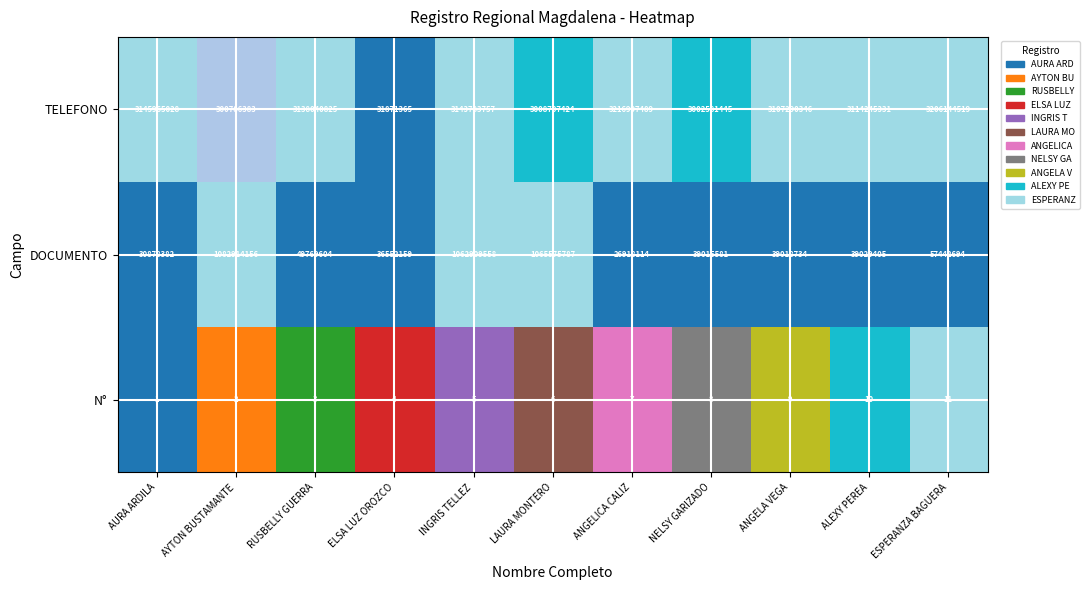

Rank the categories by N° value from lowest to highest.

AURA ARDILA, AYTON BUSTAMANTE, RUSBELLY GUERRA, ELSA LUZ OROZCO, INGRIS TELLEZ, LAURA MONTERO, ANGELICA CALIZ, NELSY GARIZADO, ANGELA VEGA, ALEXY PEREA, ESPERANZA BAGUERA